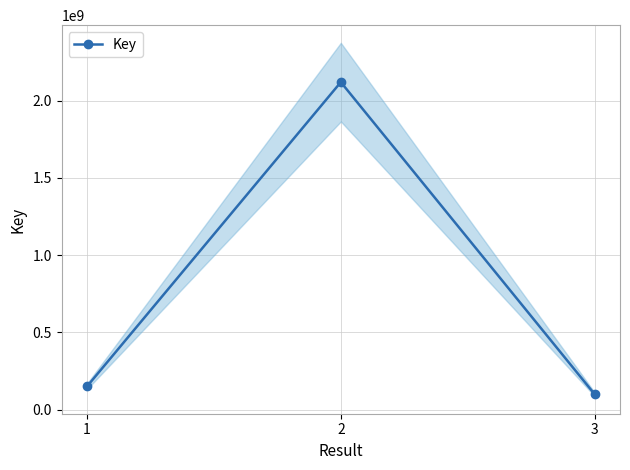

Between 3 and 2, which is larger?

2